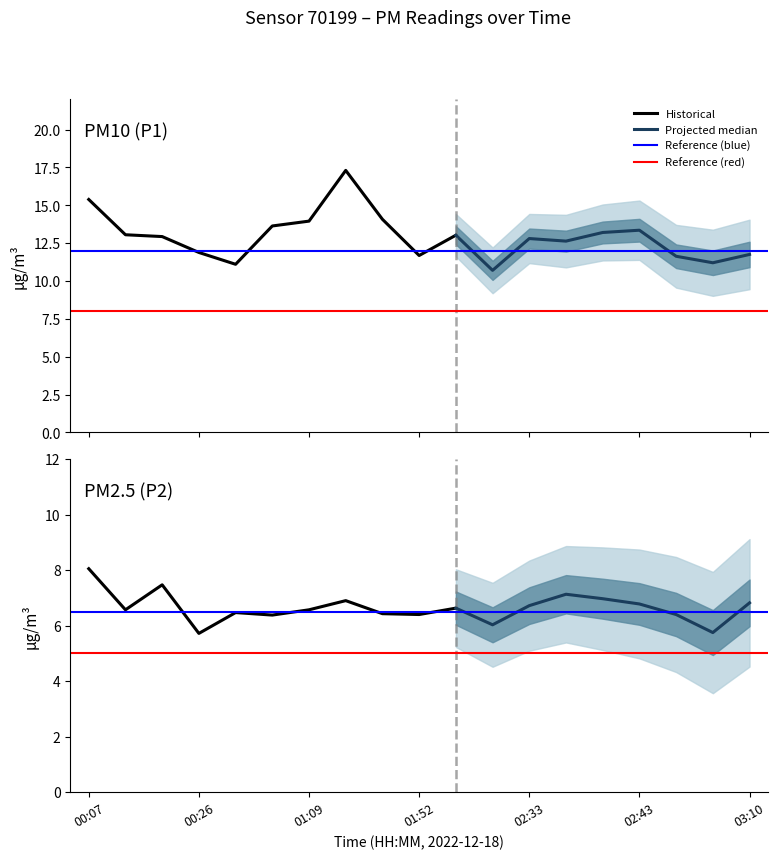

At how many categories does at least one series exceed 14?

3